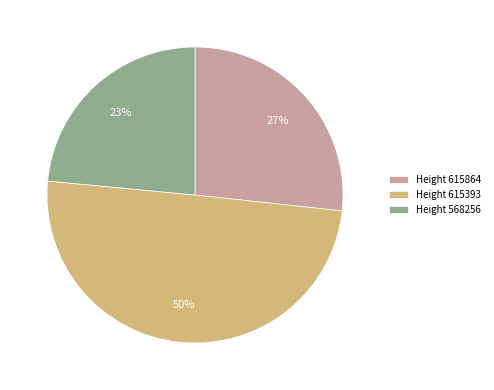

How many slices are in this pie chart?

3